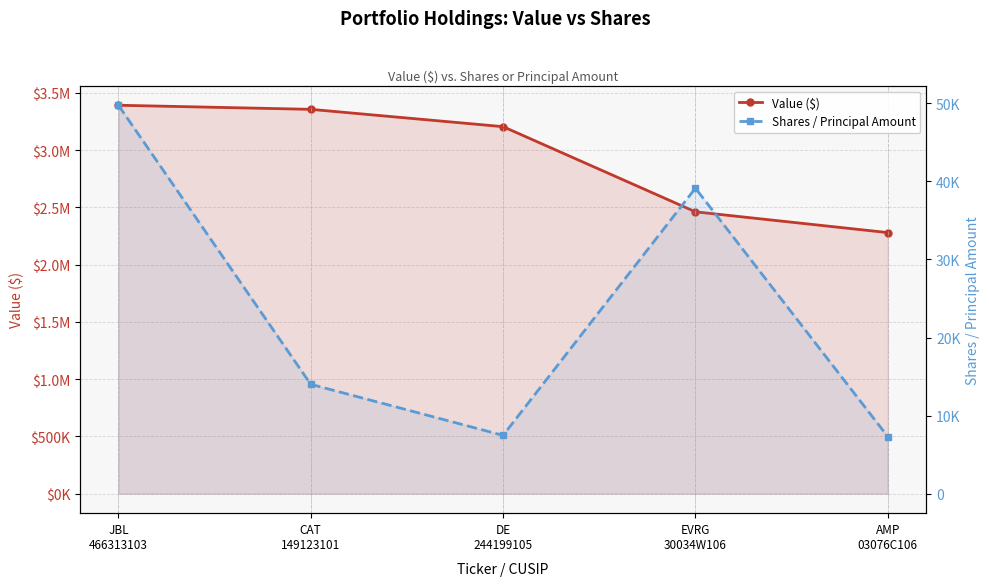

What is the spread (max minus min) of values at JBL
466313103?

3343133